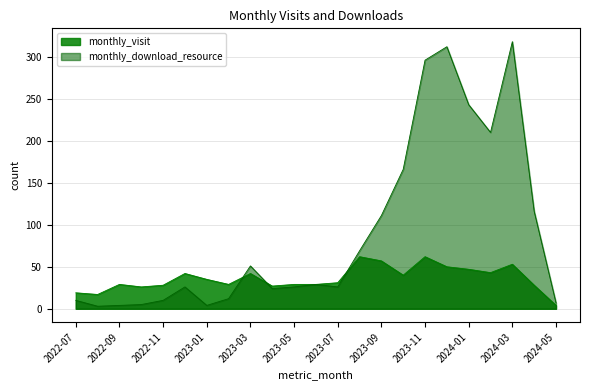

How many data points in monthly_download_resource are less than 26?

9